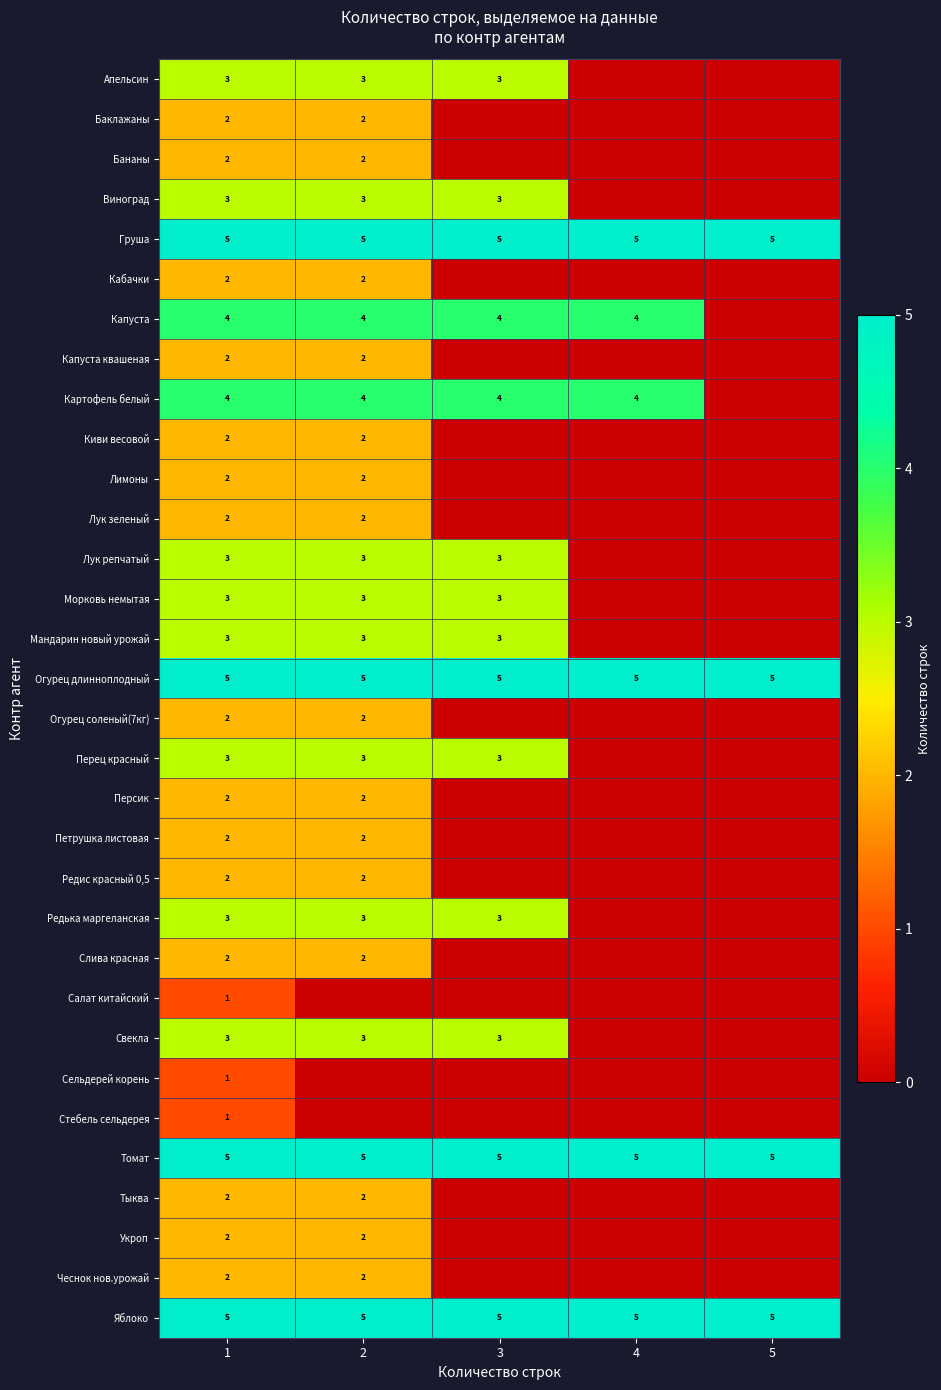

What is the sum of the Лук зеленый values at 1 and 2?

4